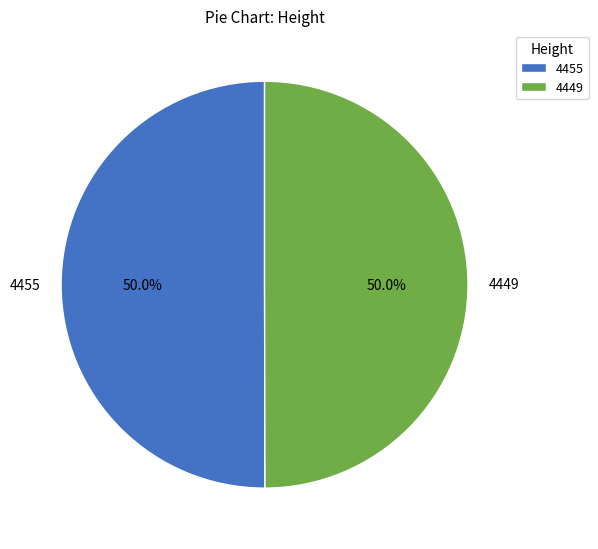

How many segments does this pie chart have?

2